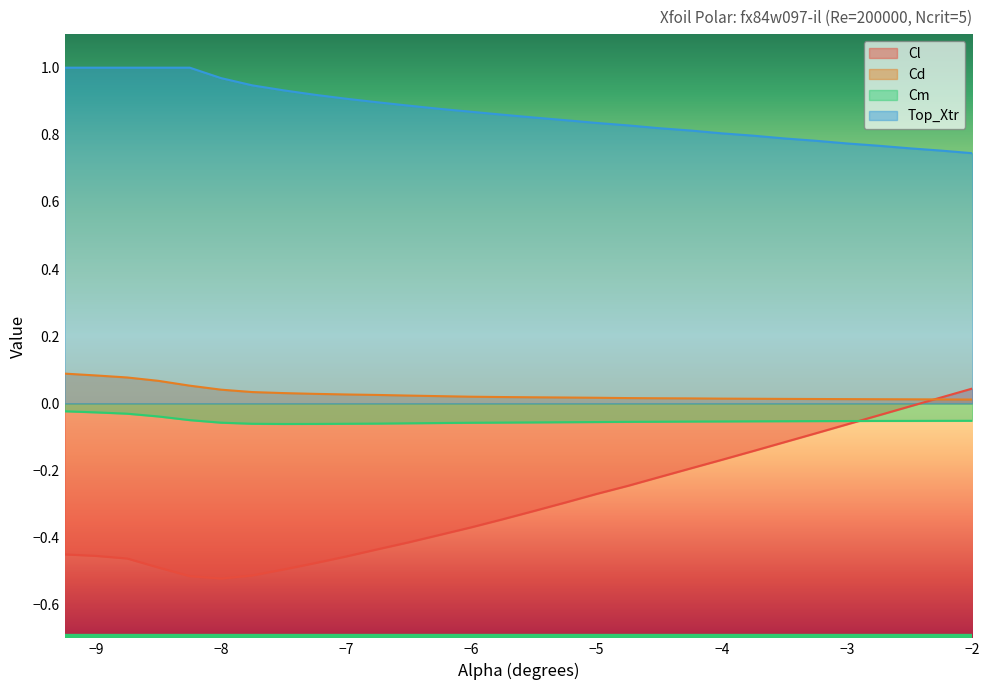

True or false: Top_Xtr has more than 1 points higher than both neighbors.

False